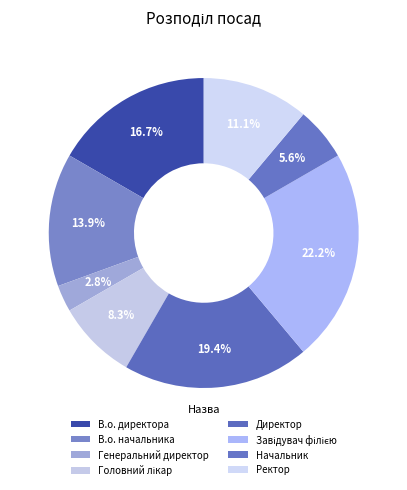

How many segments does this pie chart have?

8